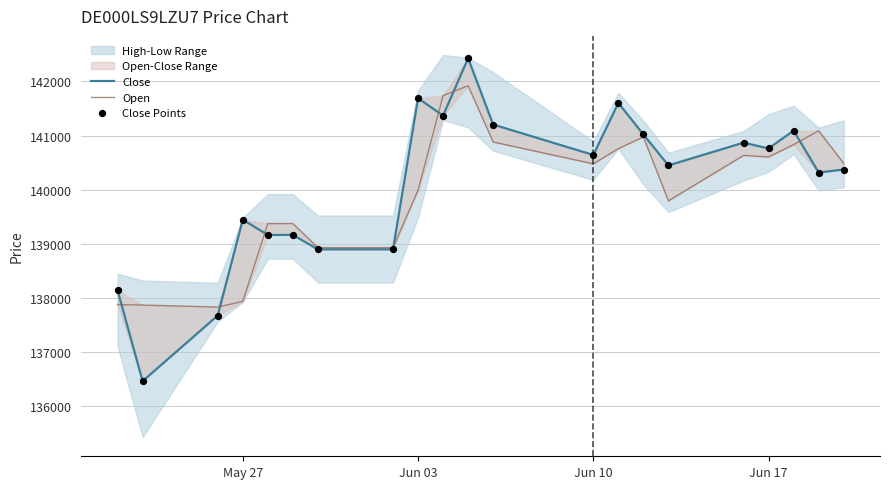

At how many categories does at least one series exceed 140385?

13